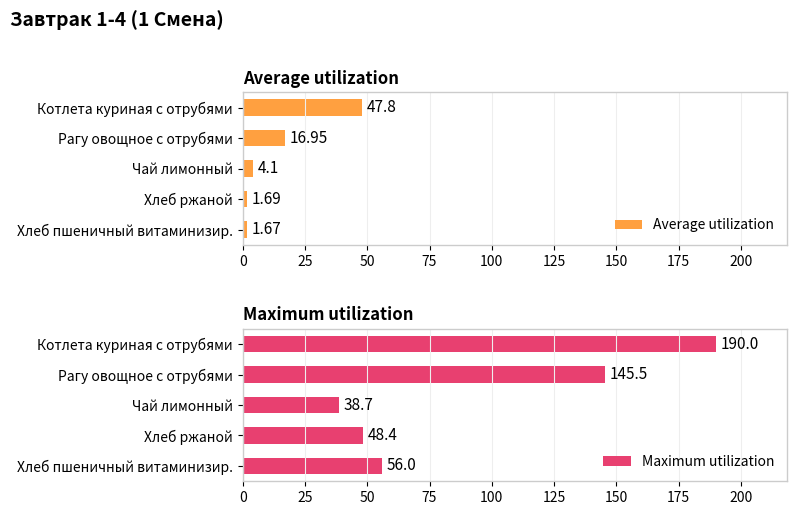

Where is Maximum utilization nearest to the value 114?

Рагу овощное с отрубями